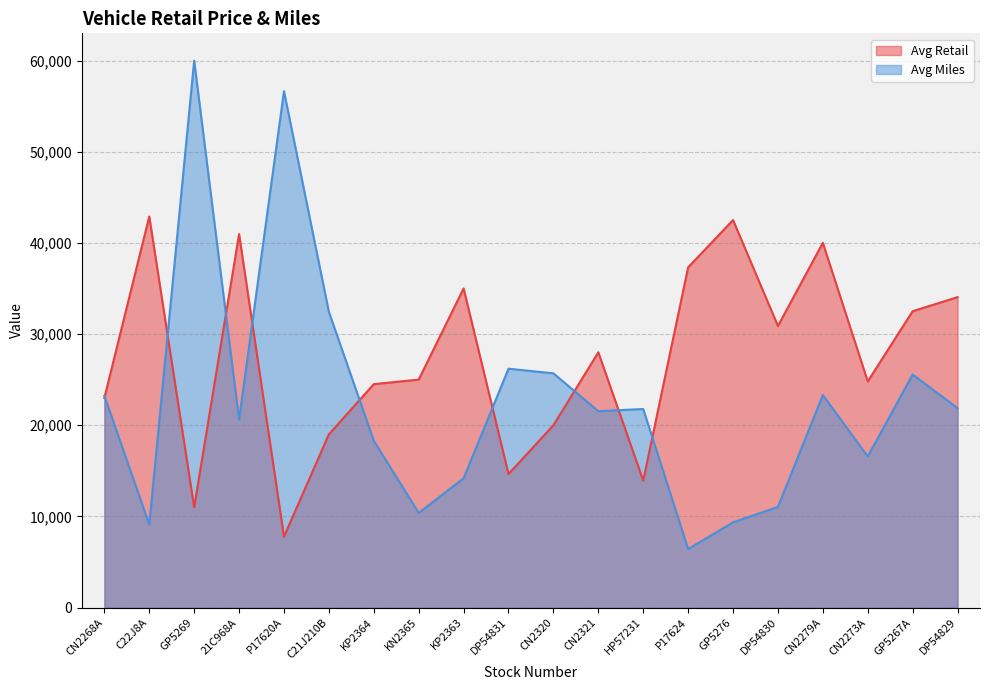

What is the sum of all Avg Miles values?

454074.9